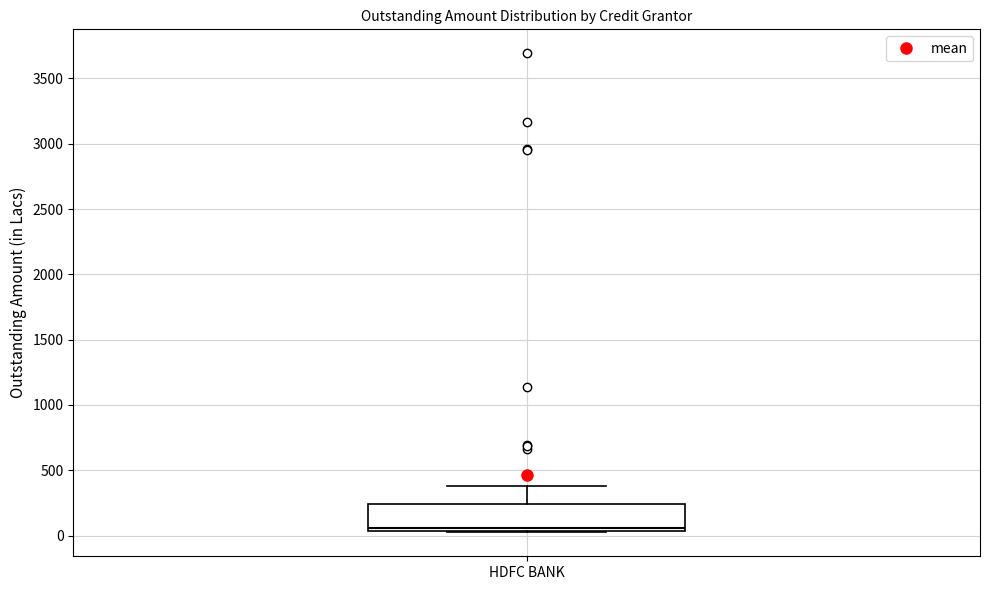

Read this box plot against the y-axis: the position of the median line, the range covered by the box, and the ends of both whiskers. The values are not printed on the chart, so give them approximately, as read against the axis.

median 50 (just above the box's lower edge), box 50 to 250, whiskers 50 to 400